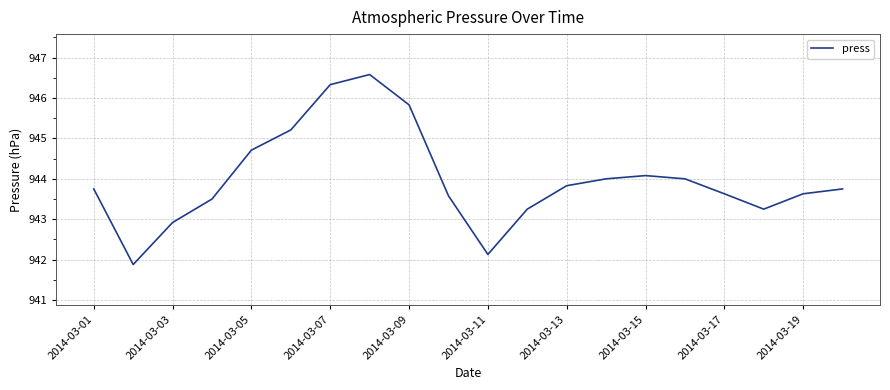

How many interior local valleys (lower than both neighbors) does the data have?

3